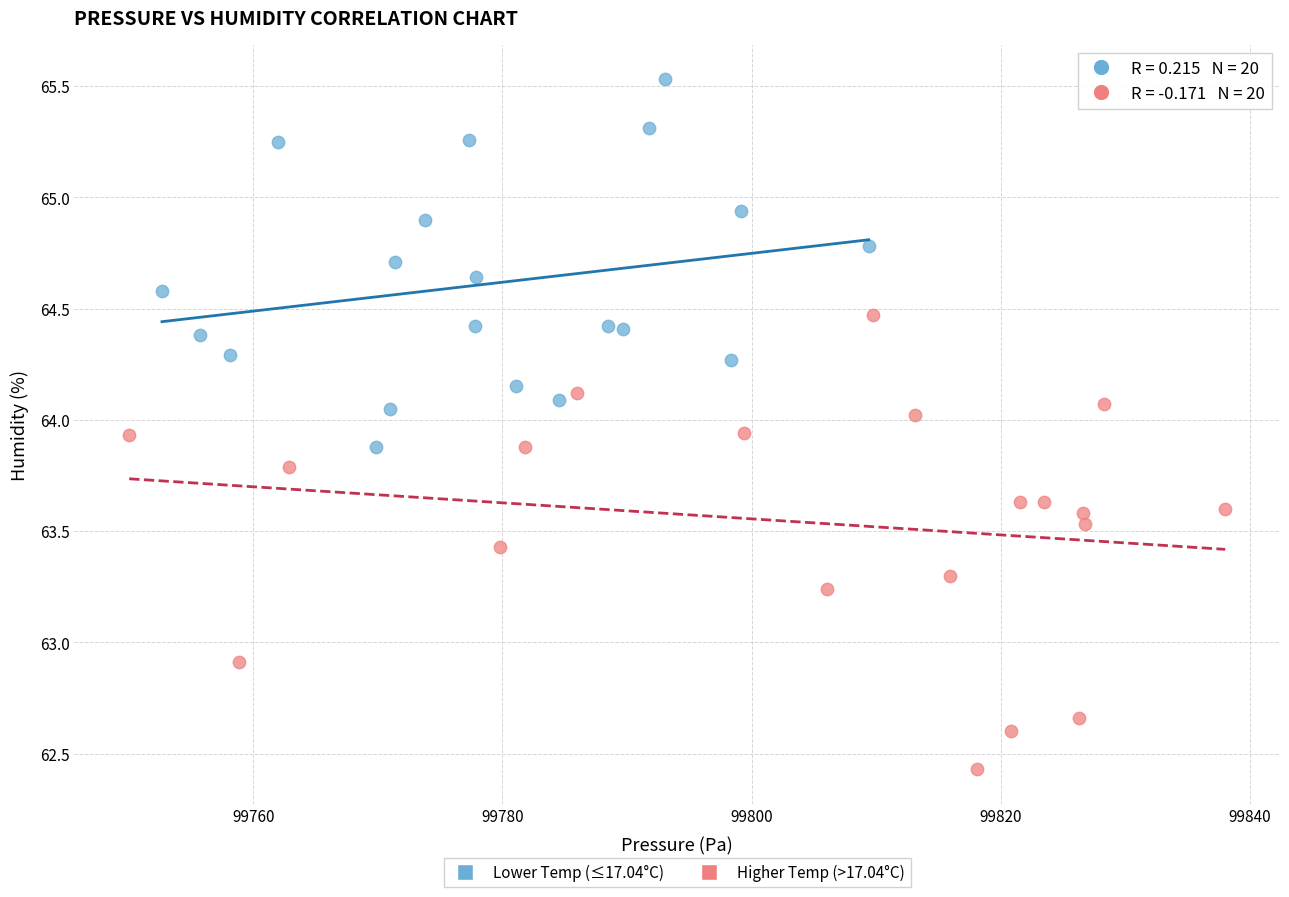

Which series contains the highest Y value?

Lower Temp (≤17.04°C)